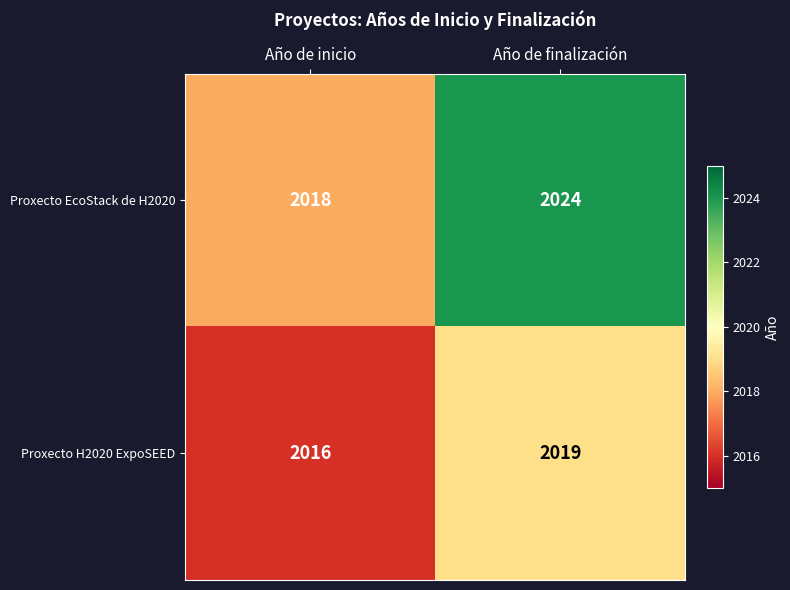

What value does the Proxecto H2020 ExpoSEED series have at Año de finalización?

2019